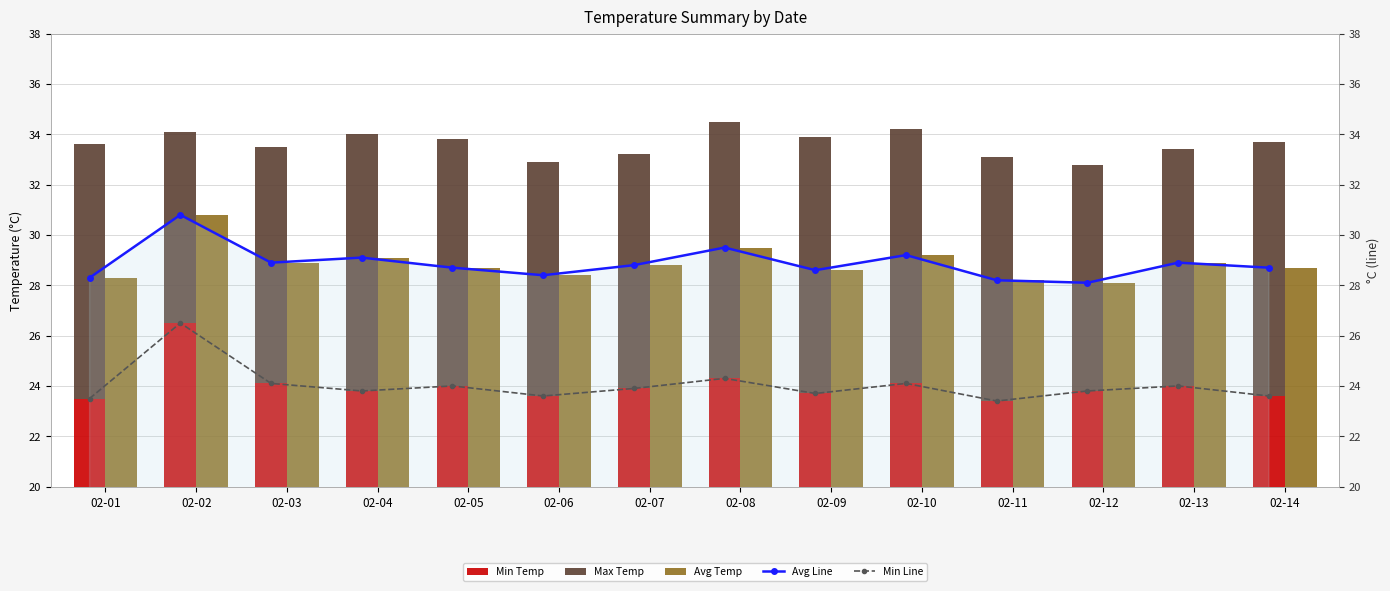

What is the sum of all Min Line values?

336.3